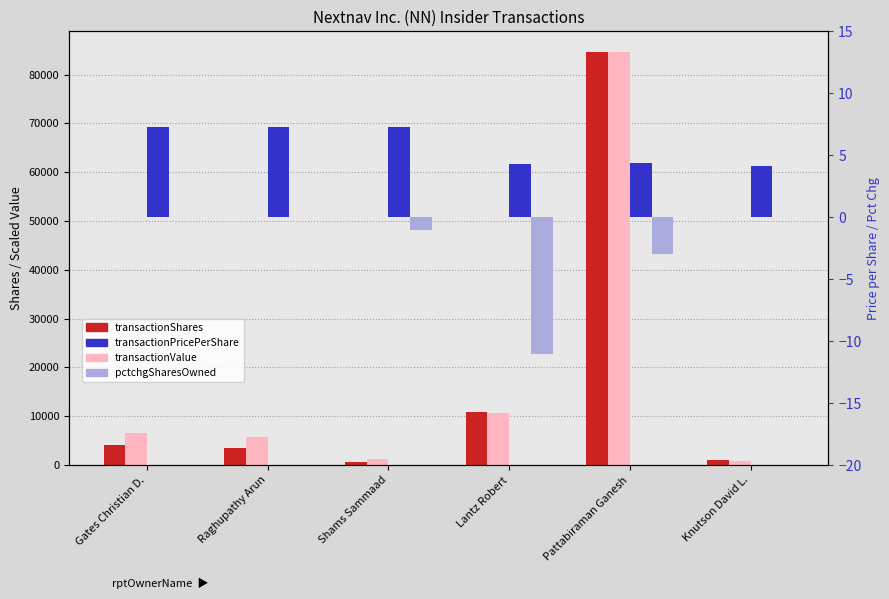

Reading left to right, list all the values displayed in this chart.

transactionShares: 4049.0	3490.0	734.0	10808.0	84628.0	1002.0
transactionValue: 6672.1	5751.0	1212.9	10602.0	84628.0	940.2
transactionPricePerShare: 7.3	7.3	7.3	4.3	4.4	4.1
pctchgSharesOwned: 0.0	0.0	-1.0	-11.0	-3.0	0.0